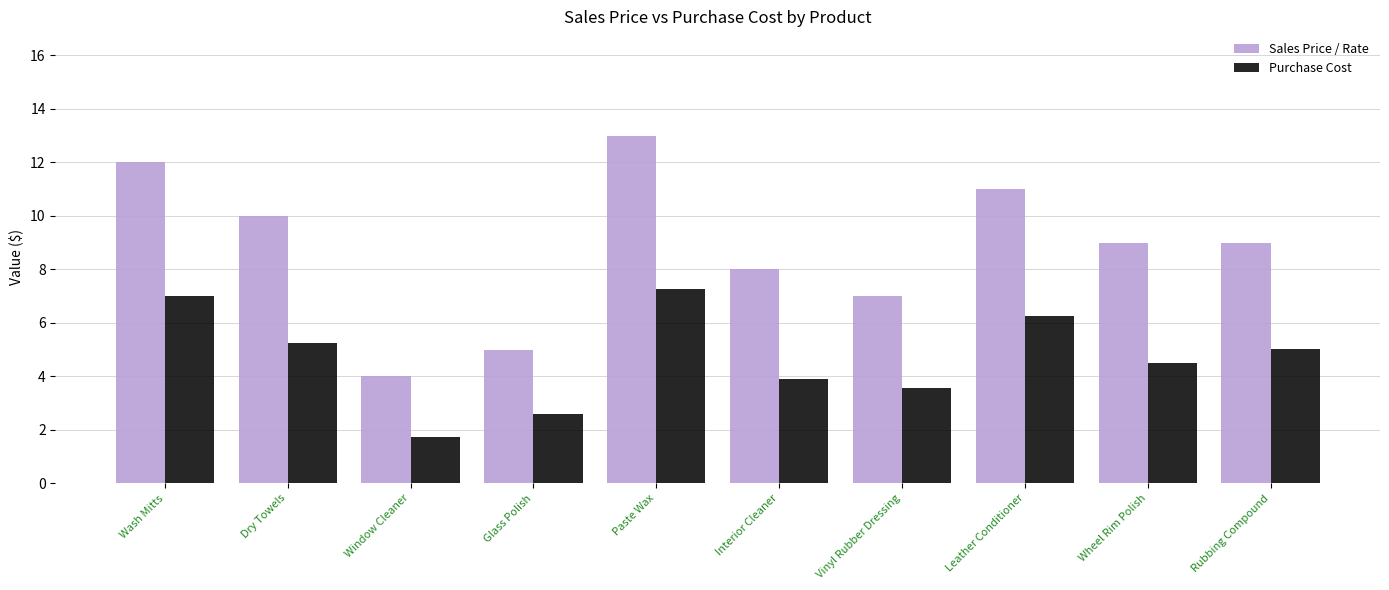

Is it true that Sales Price / Rate equals 5.0 at Glass Polish?

True